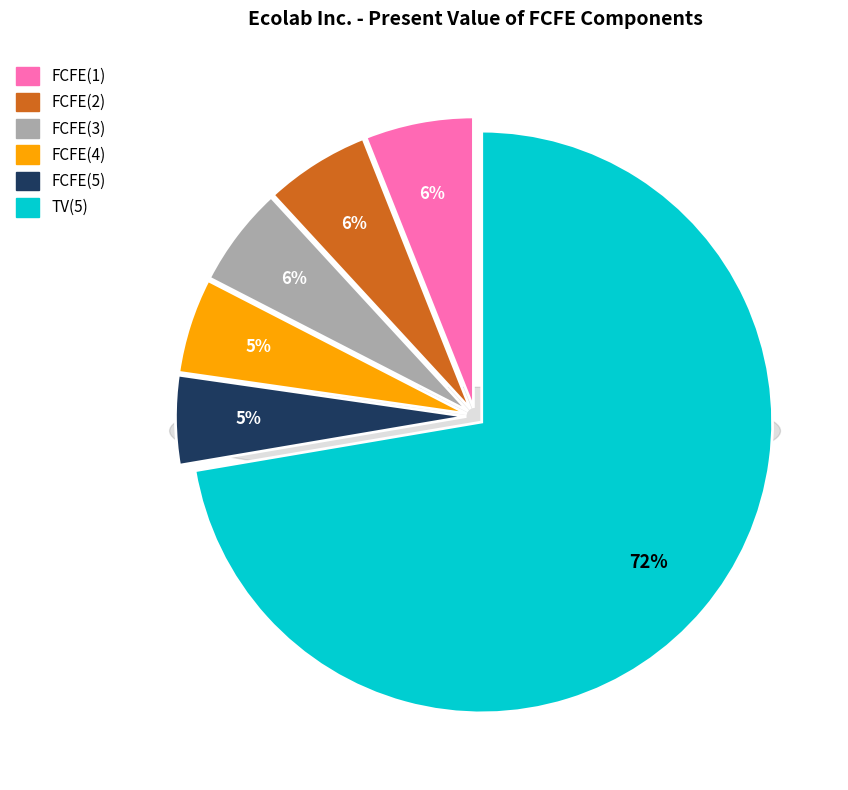

What is the change in value from FCFE(1) to FCFE(2)?

-106737